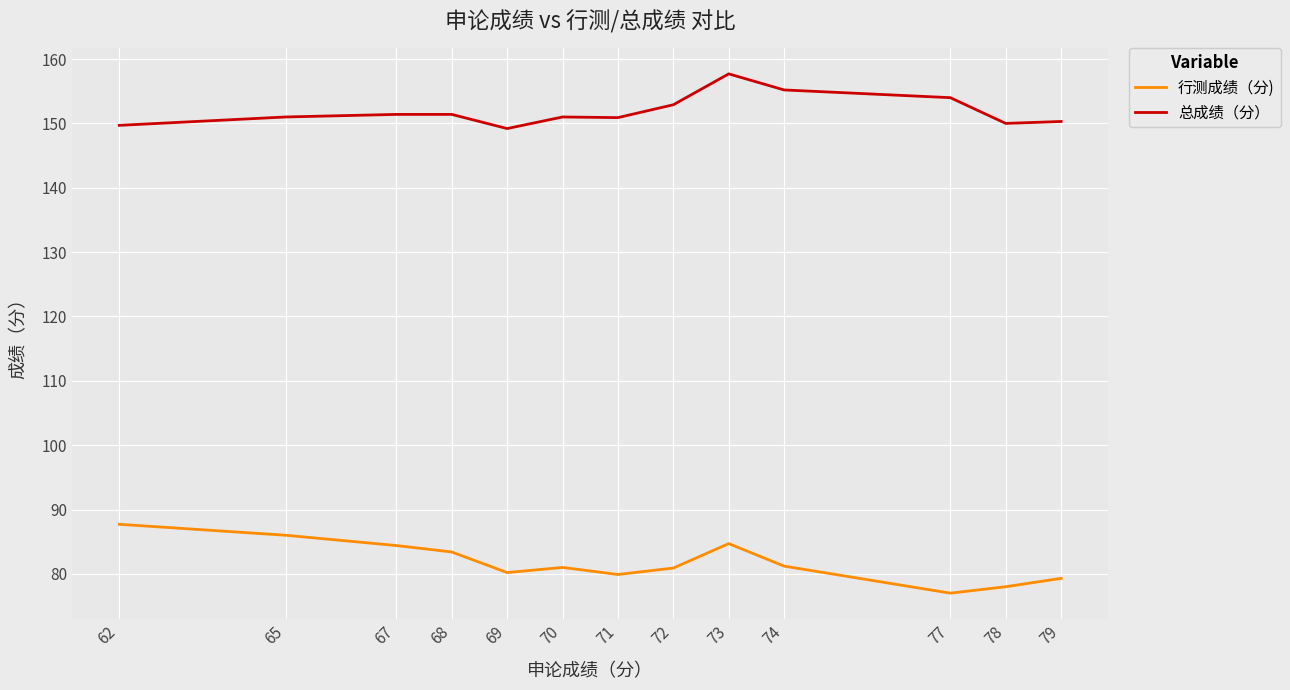

What are all the series names shown in the legend?

行测成绩（分), 总成绩（分）